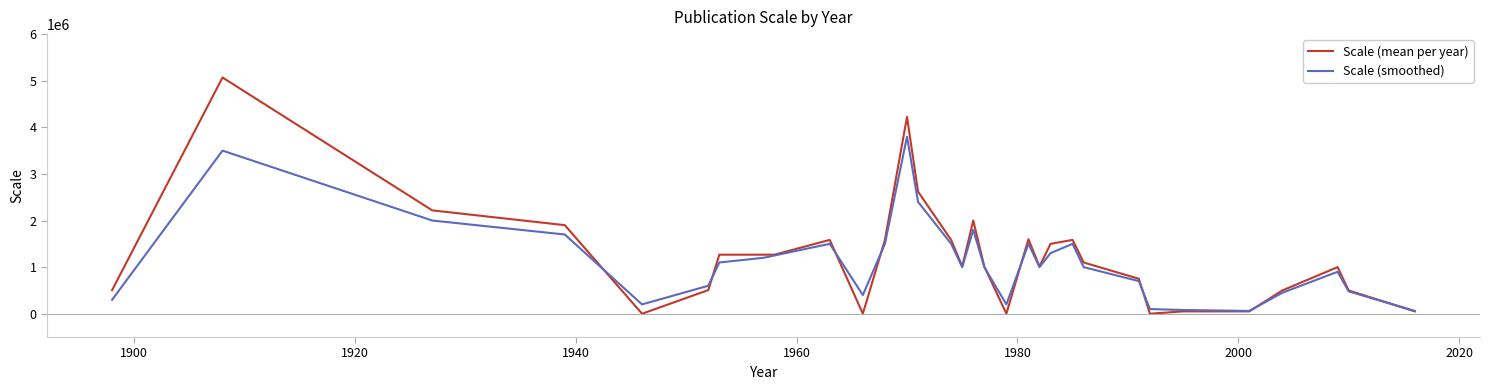

What is the greatest value displayed?

5068800